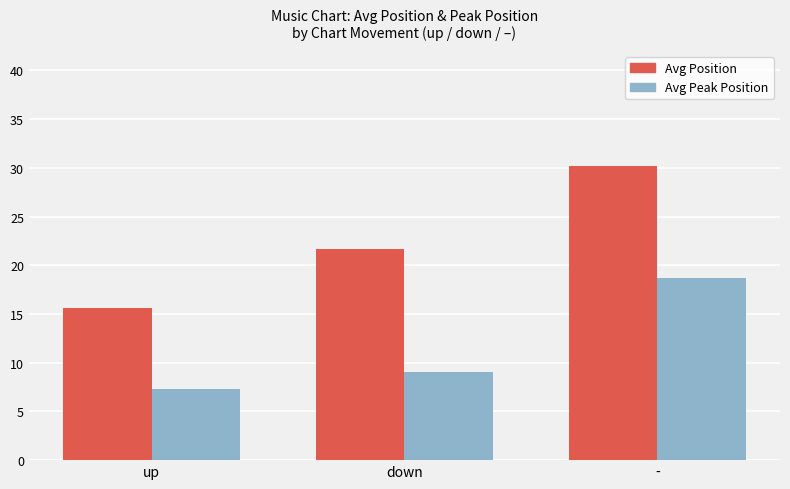

What is the difference between the Avg Peak Position values at - and up?

11.4